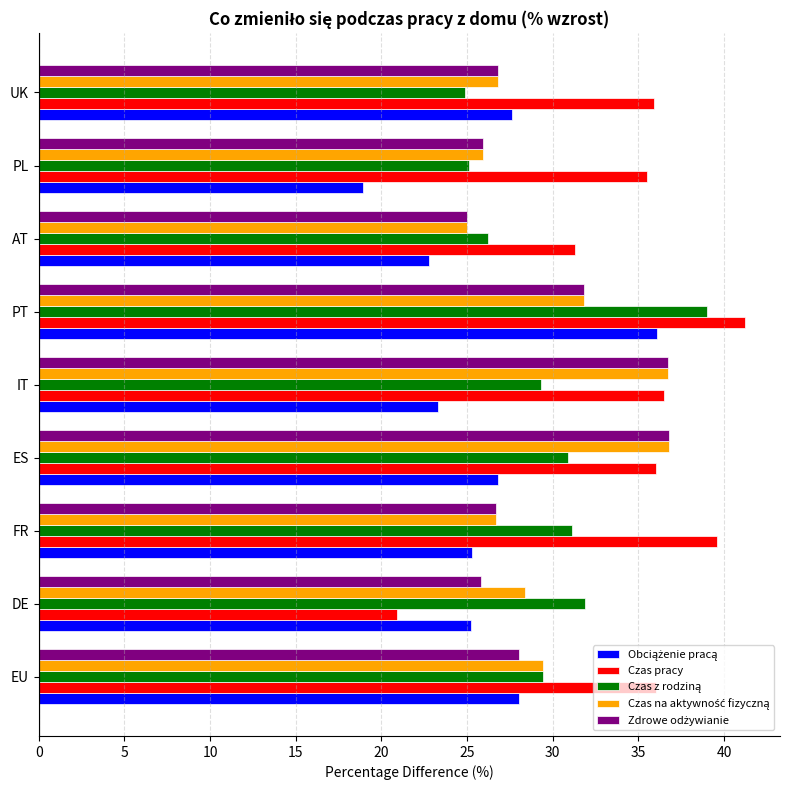

Is it true that Czas pracy equals 36.0 at EU?

True